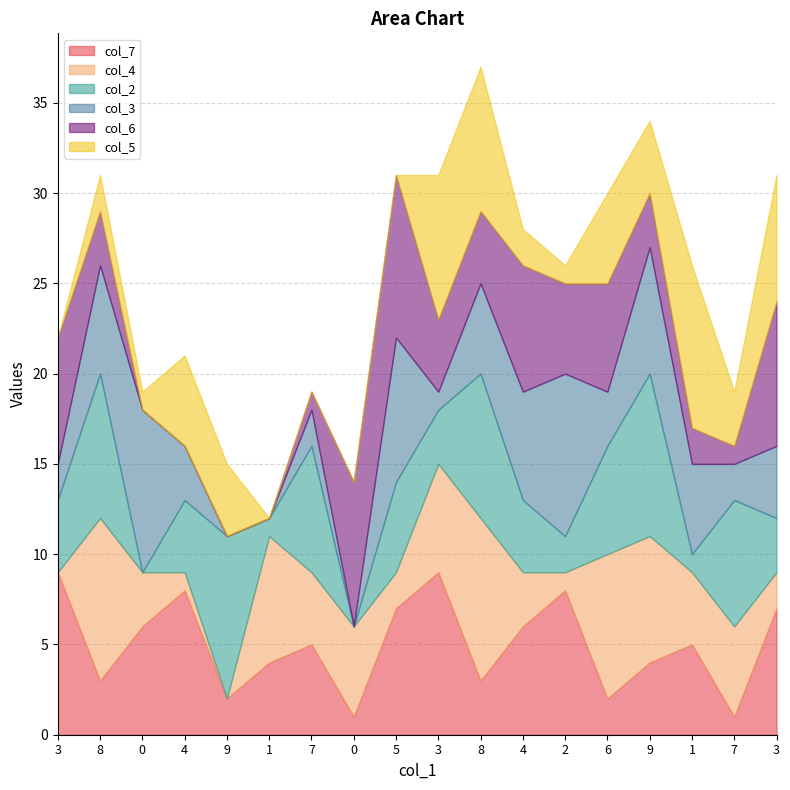

Which series has the largest total across all categories?

col_7